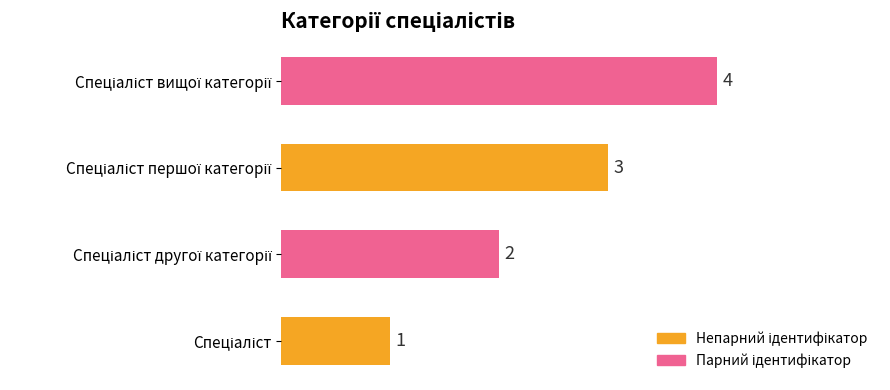

Does the chart contain any negative values?

No